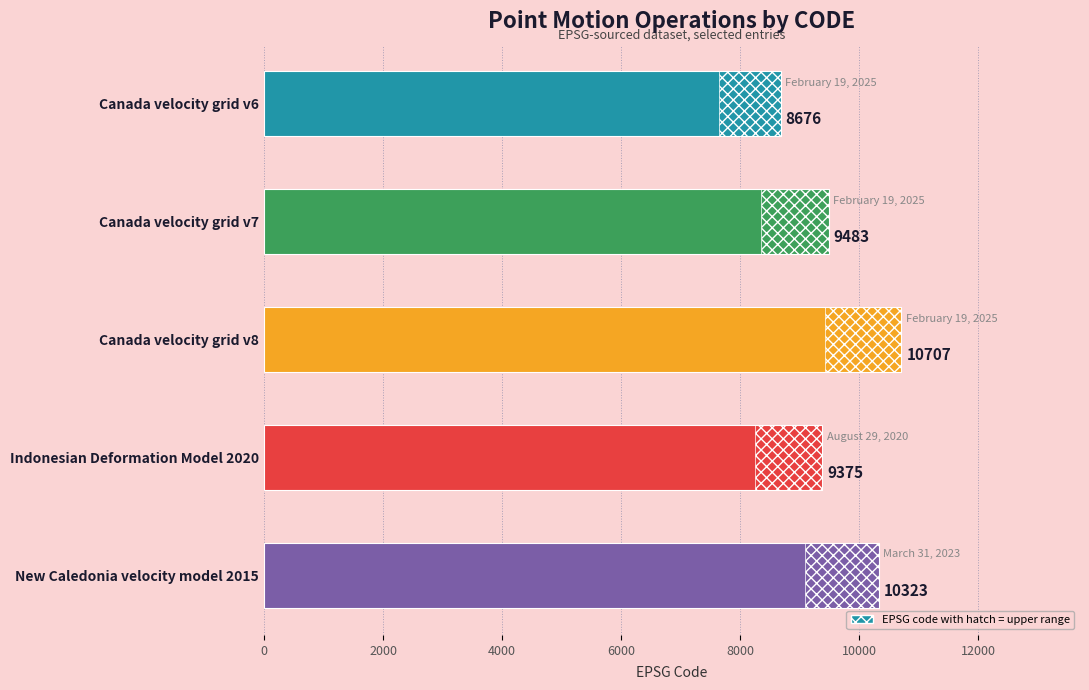

Count the number of values greater than 9483.

2